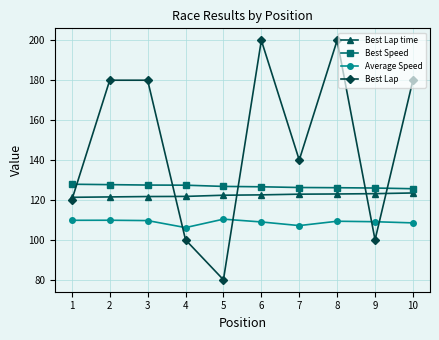

True or false: Best Lap has more than 1 interior local peaks.

True